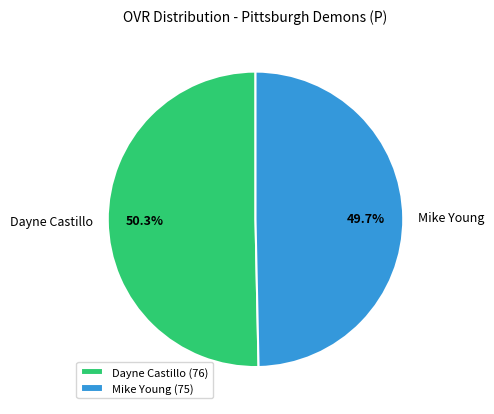

Is Mike Young the majority of the pie?

No